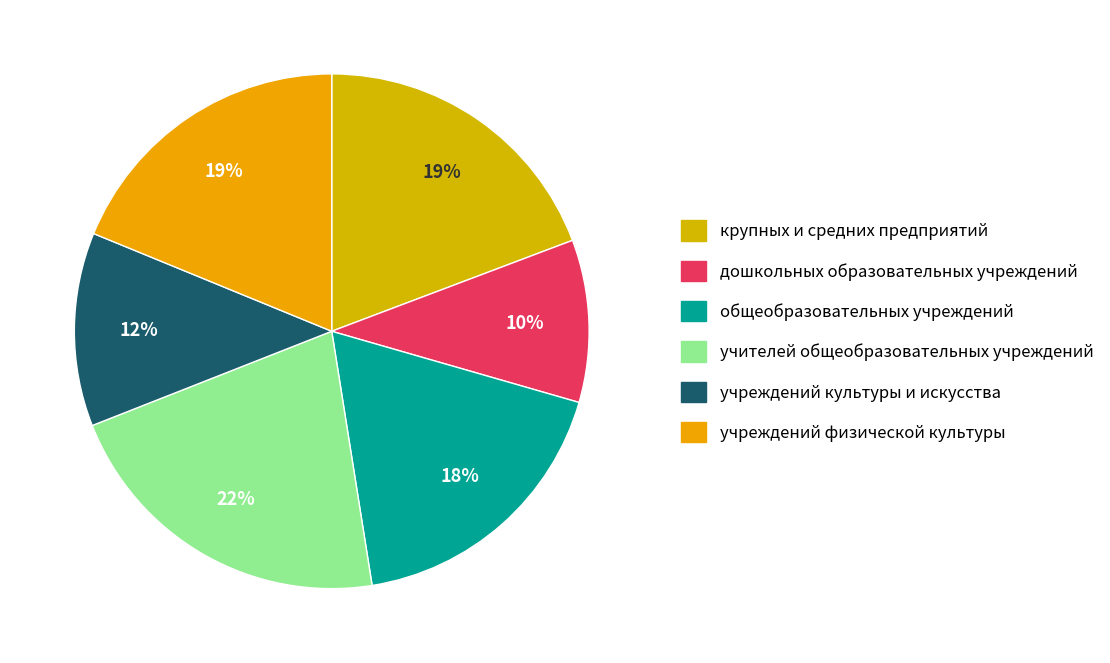

To the nearest percent, what is the average slice percentage?

17%